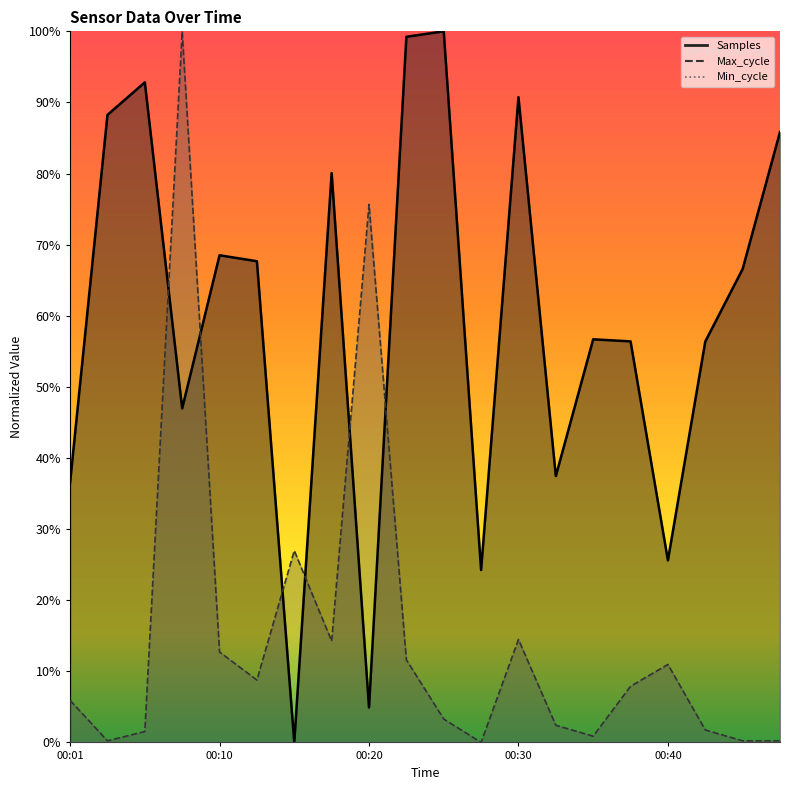

What is the sum of all Max_cycle values?

299.8